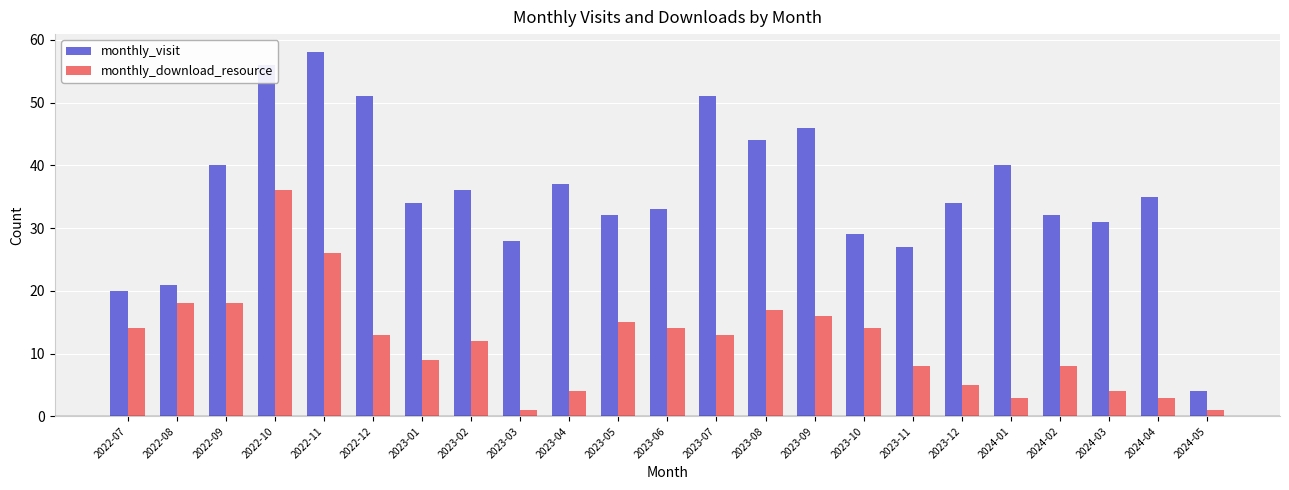

What are all the series names shown in the legend?

monthly_visit, monthly_download_resource